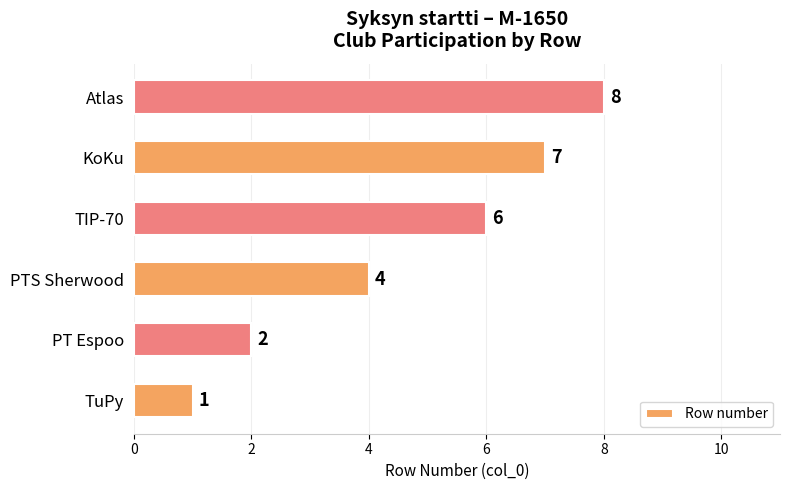

Rank the categories by value from lowest to highest.

TuPy, PT Espoo, PTS Sherwood, TIP-70, KoKu, Atlas